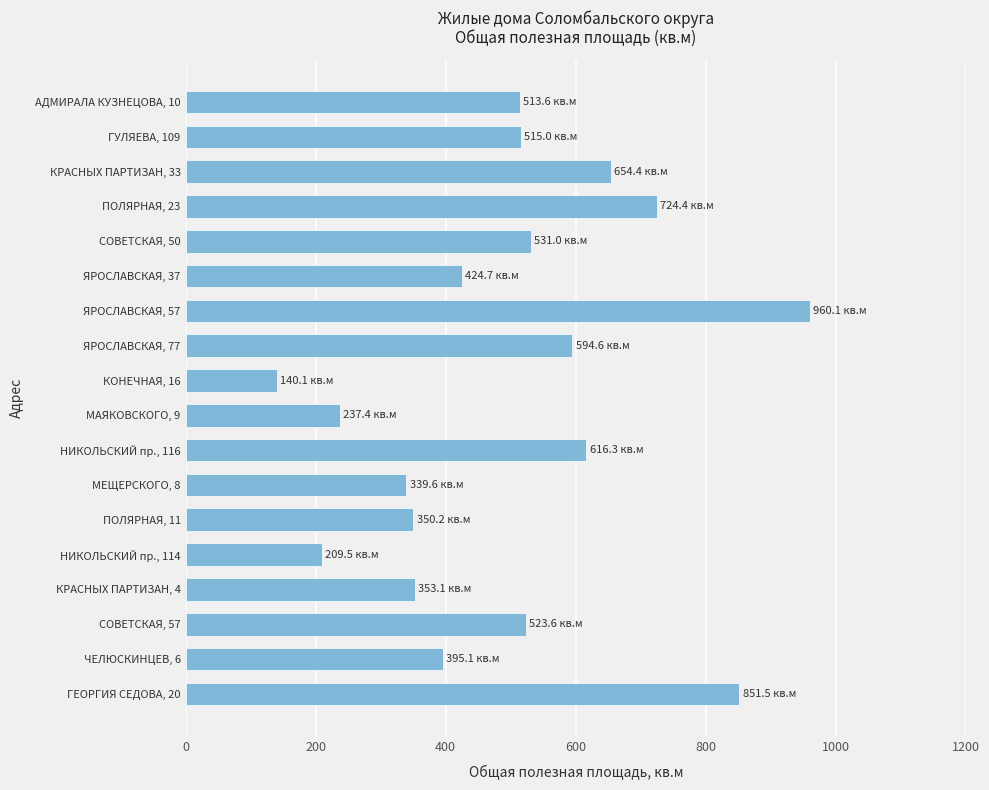

At which category does the chart reach its peak across all series?

ЯРОСЛАВСКАЯ, 57